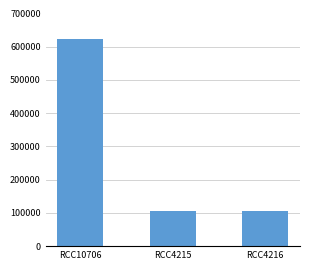

The chart shows a value of 106287 at RCC4215. True or false?

True